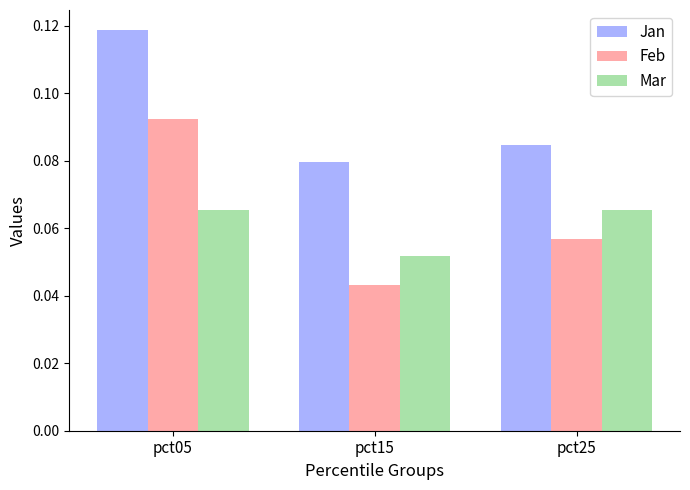

What are all the series names shown in the legend?

Jan, Feb, Mar